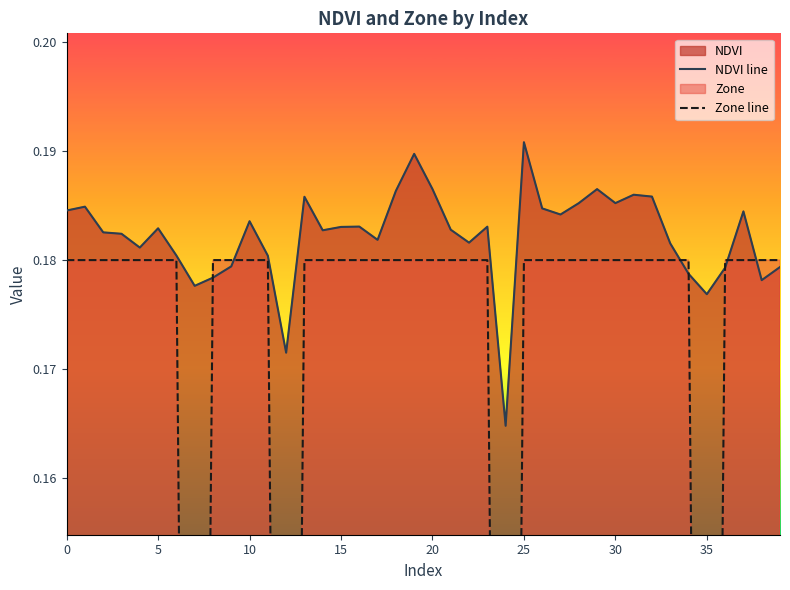

The value of NDVI line at 35 is 0.3. True or false?

False